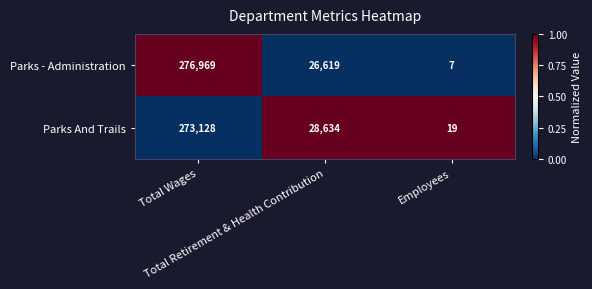

Count the number of categories in the chart.

3